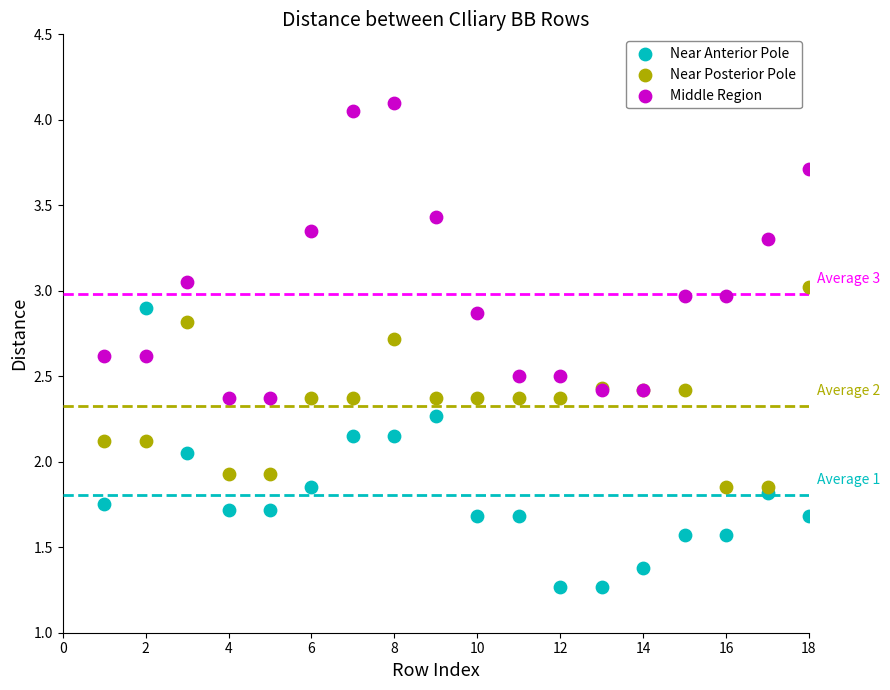

Which series has the widest spread of Y values?

Middle Region